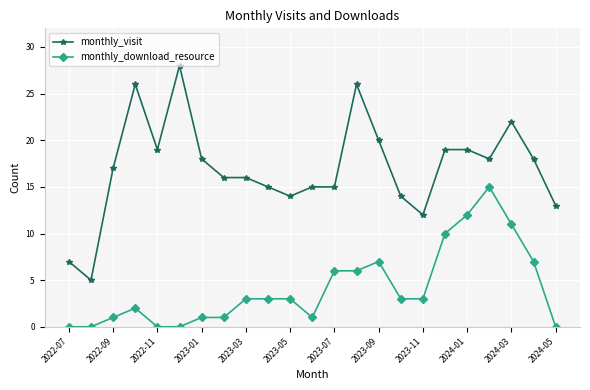

What is the highest value of the monthly_download_resource series?

15